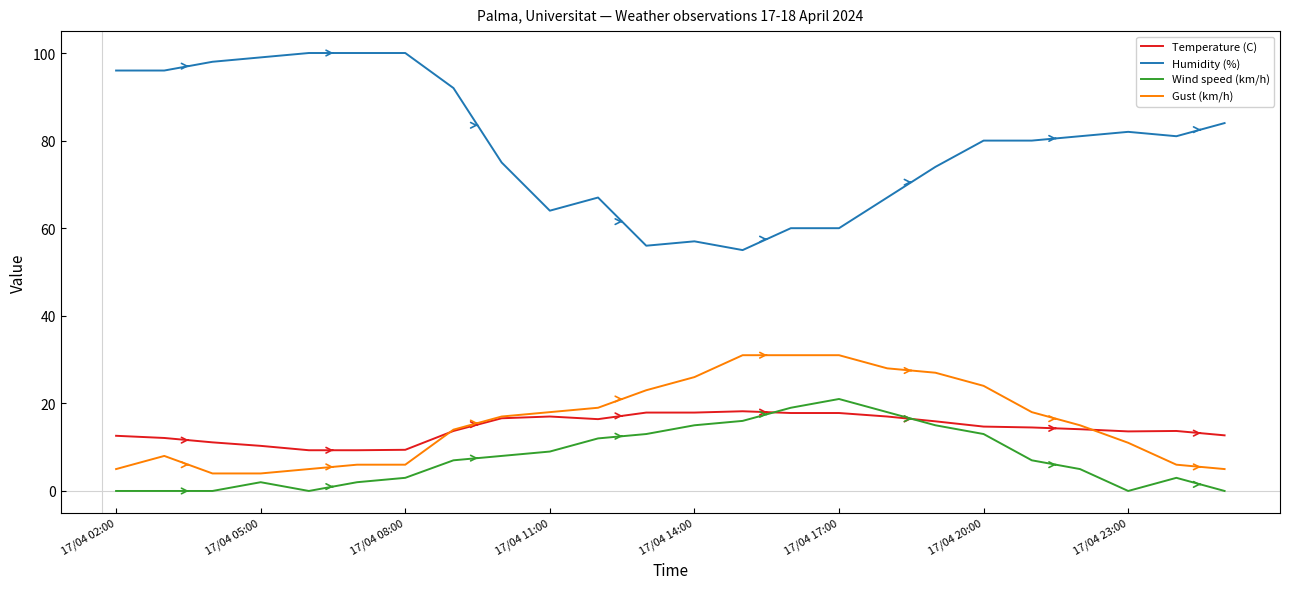

What is the minimum value for Temperature (C)?

9.3